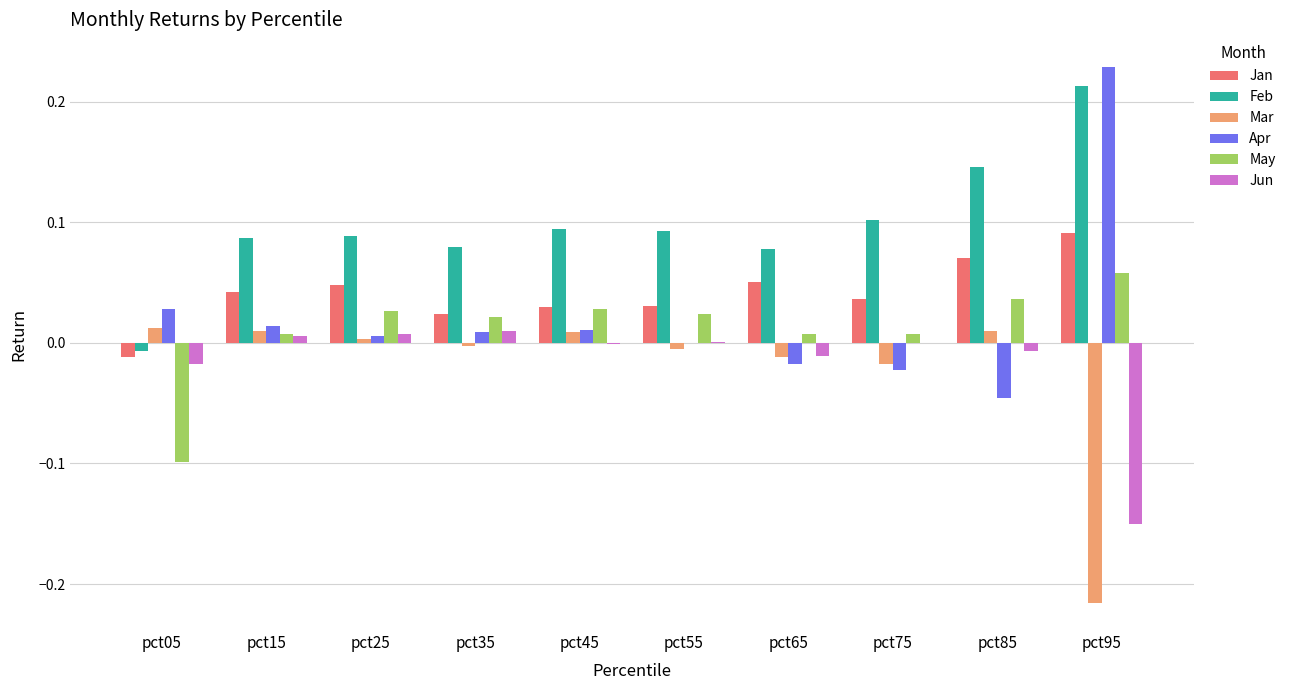

Between pct75 and pct95, which series saw the biggest shift?

Apr